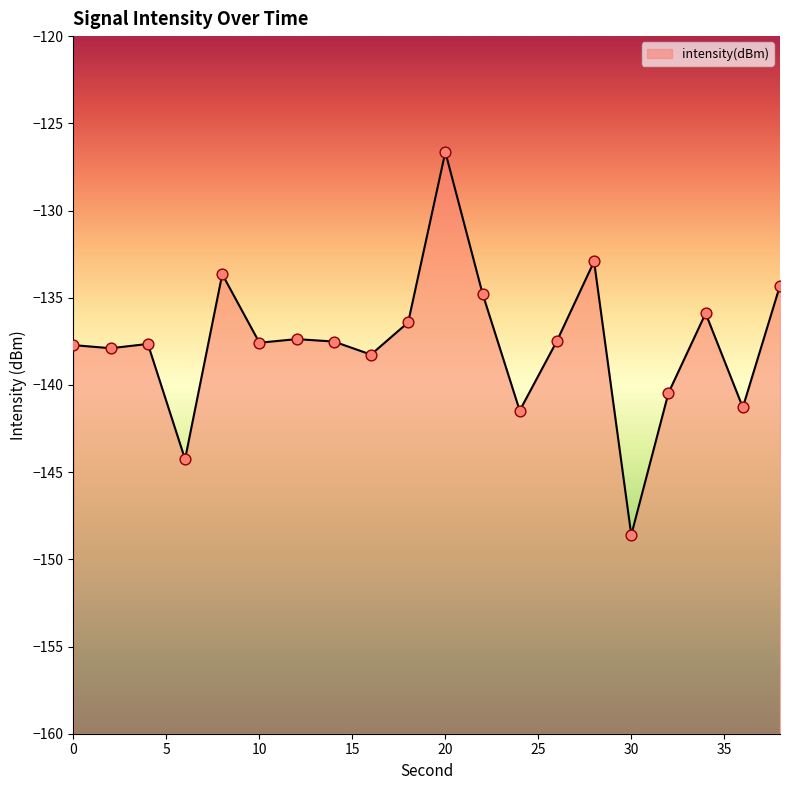

Between 0 and 22, which is larger?

22